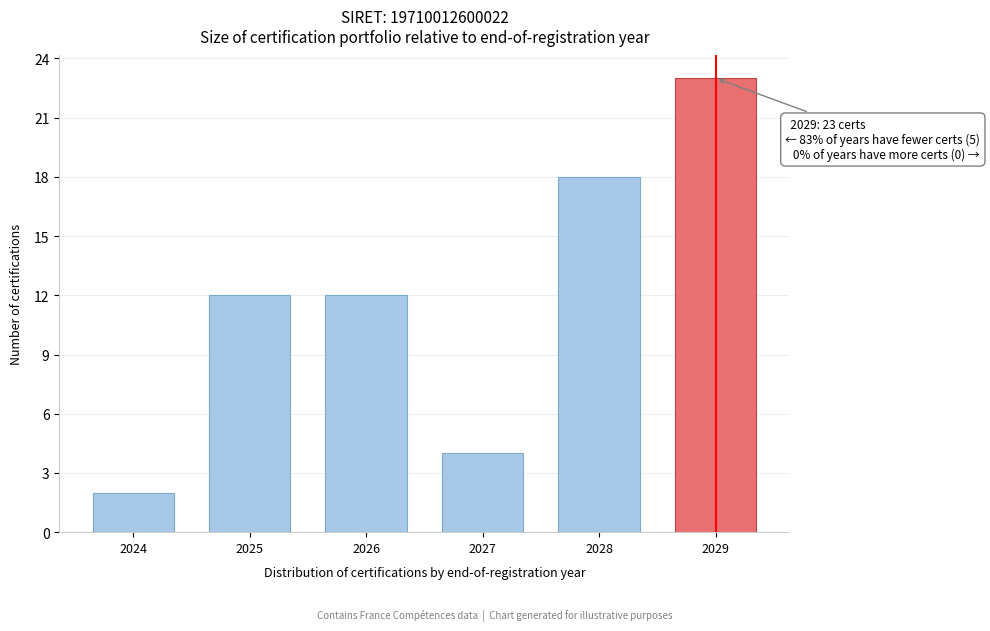

Reading left to right, list all the values displayed in this chart.

2024=2	2025=12	2026=12	2027=4	2028=18	2029=23